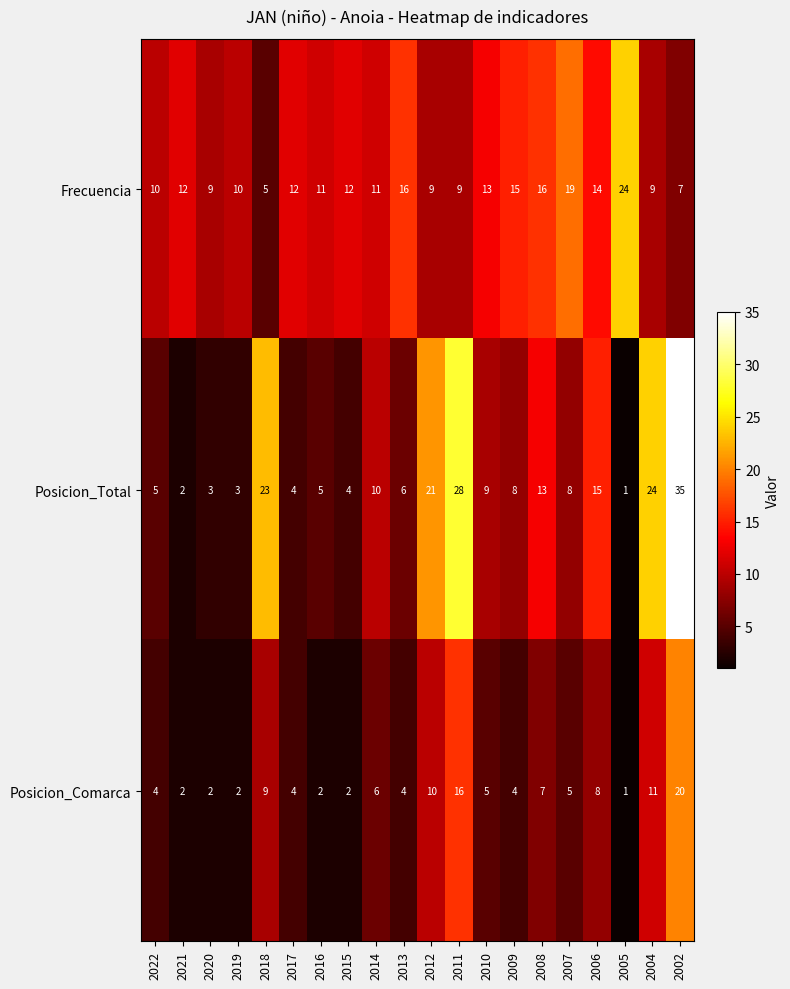

The Posicion_Total series shows 6 at 2013. True or false?

True